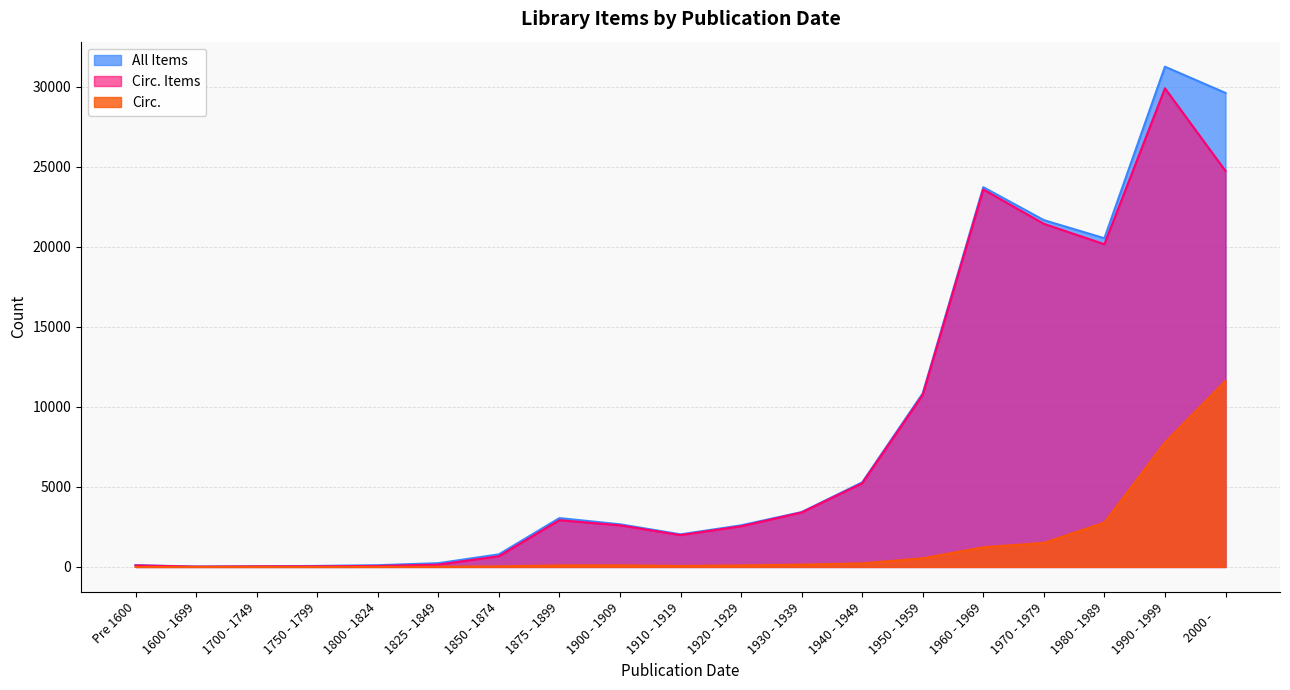

At how many categories does at least one series exceed 17842?

5